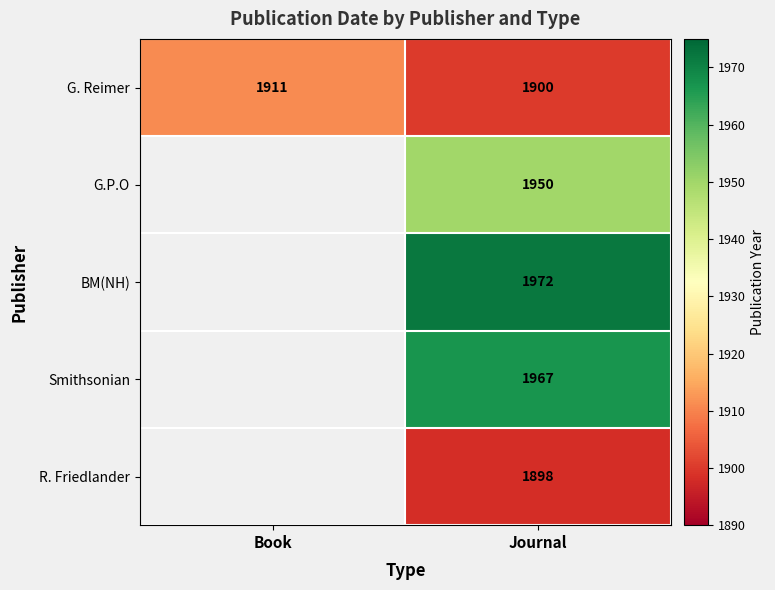

What is the minimum value for G. Reimer?

1900